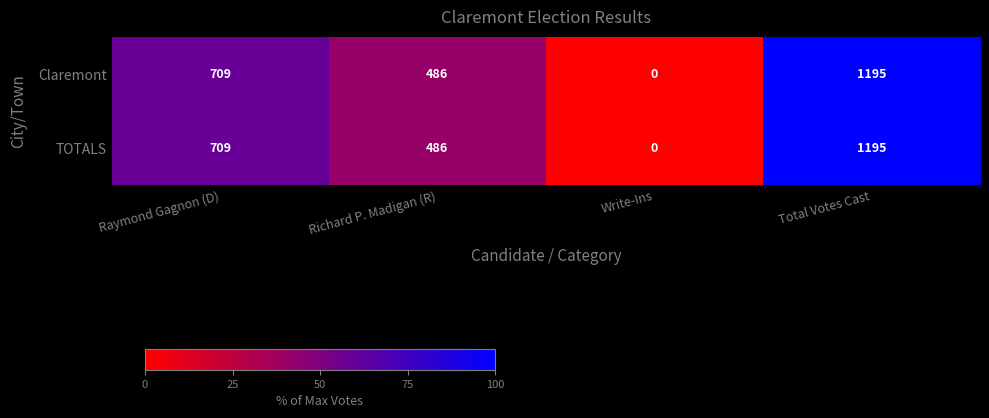

At which category is the sum across all series the highest?

Total Votes Cast